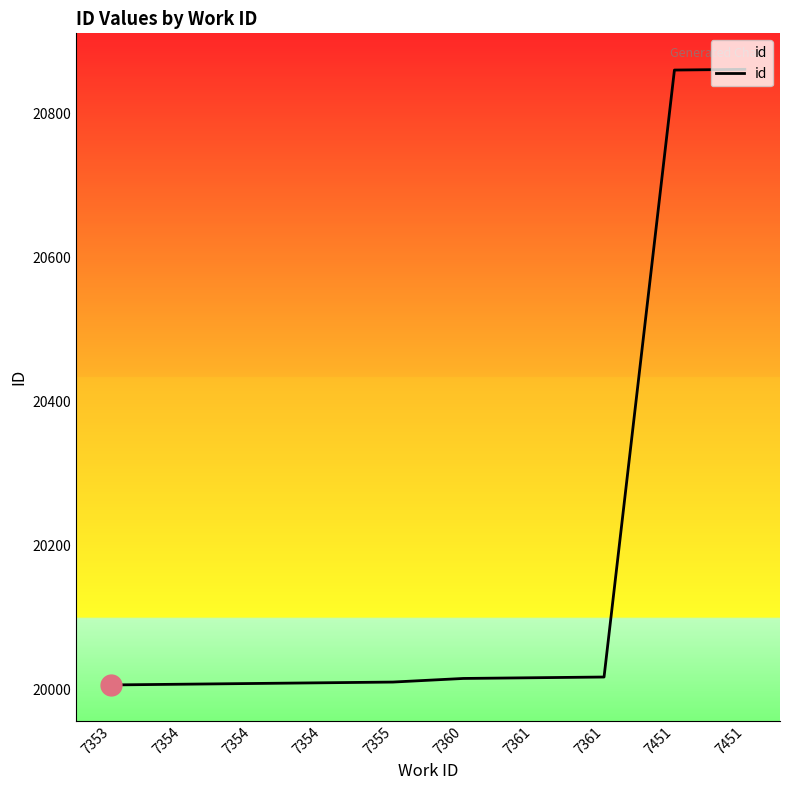

What is the minimum value shown in the chart?

20007